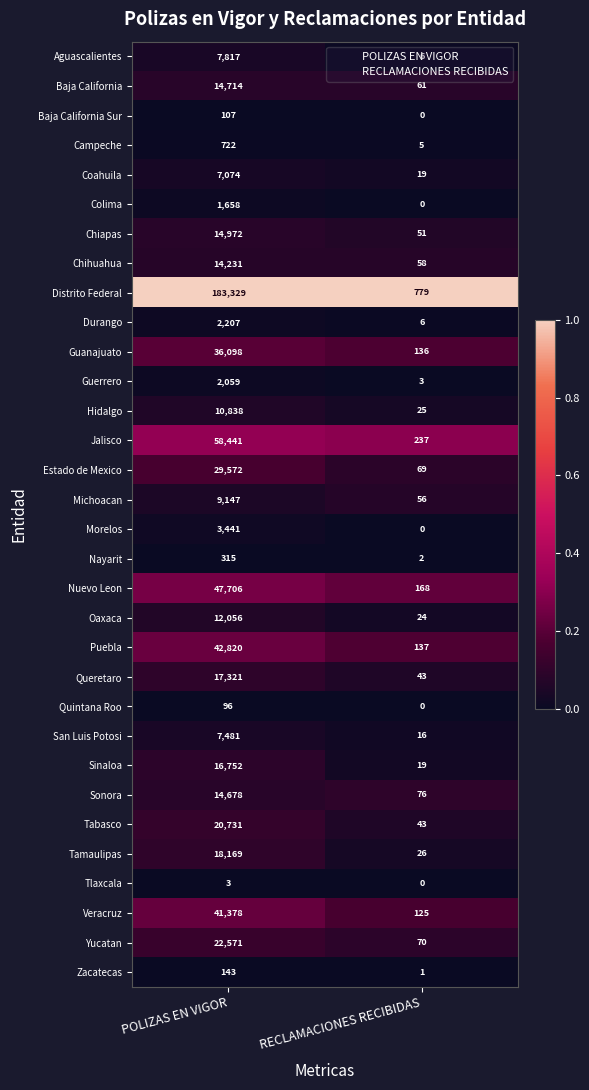

What is the spread (max minus min) of values at RECLAMACIONES RECIBIDAS?

779